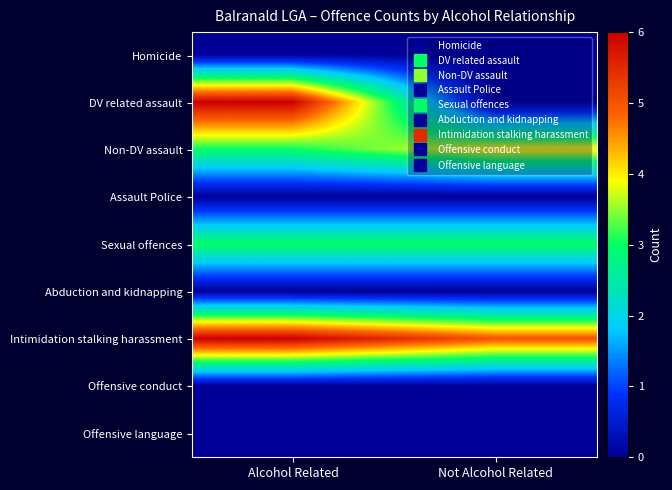

Which label corresponds to the smallest value in the chart?

Alcohol Related